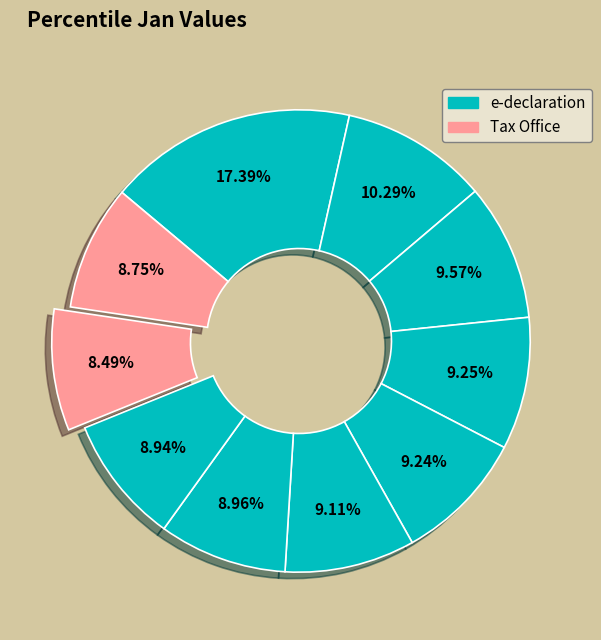

How many segments does this pie chart have?

10